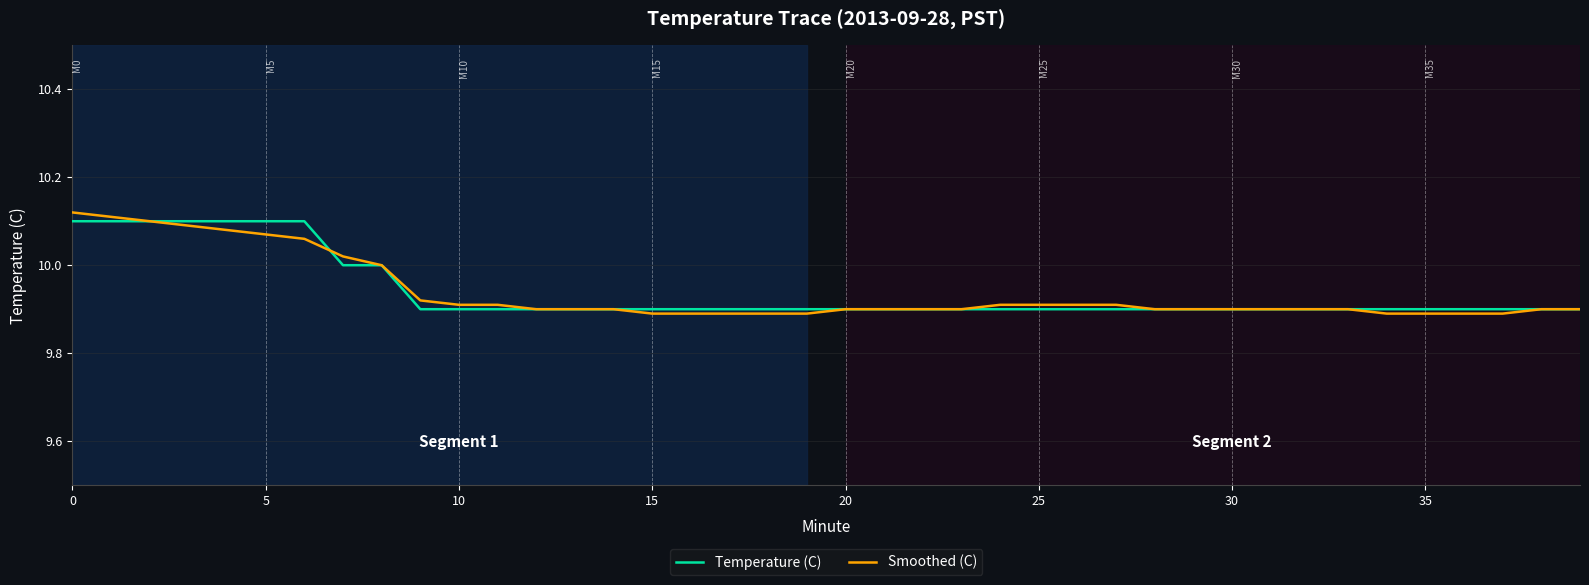

What is the label of the 12th point from the right?

28